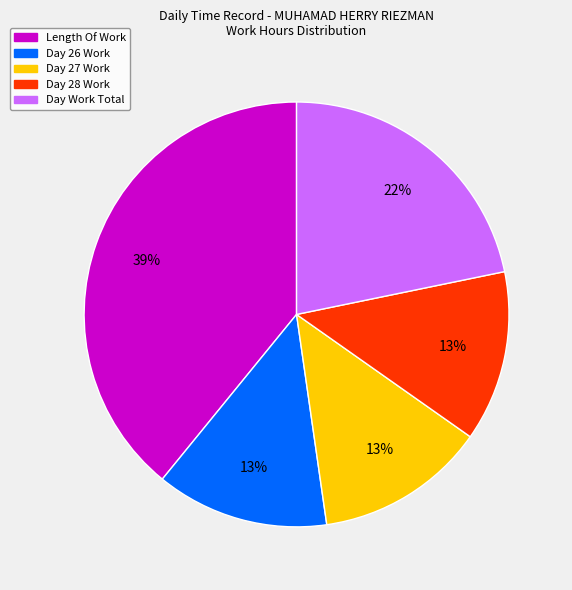

Which has a higher value, Day 27 Work or Length Of Work?

Length Of Work